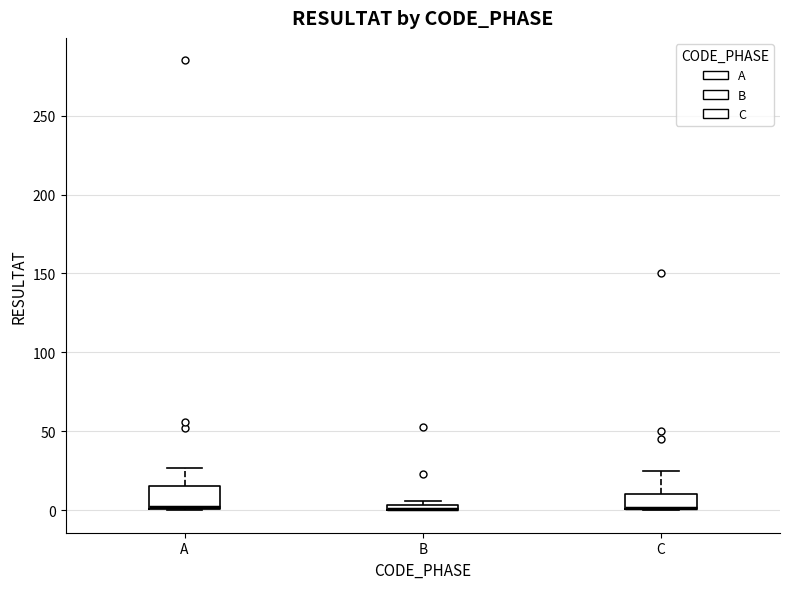

Where does the upper whisker of the box for A end on the y-axis? The values are not printed on the chart, so give them approximately, as read against the axis.

25